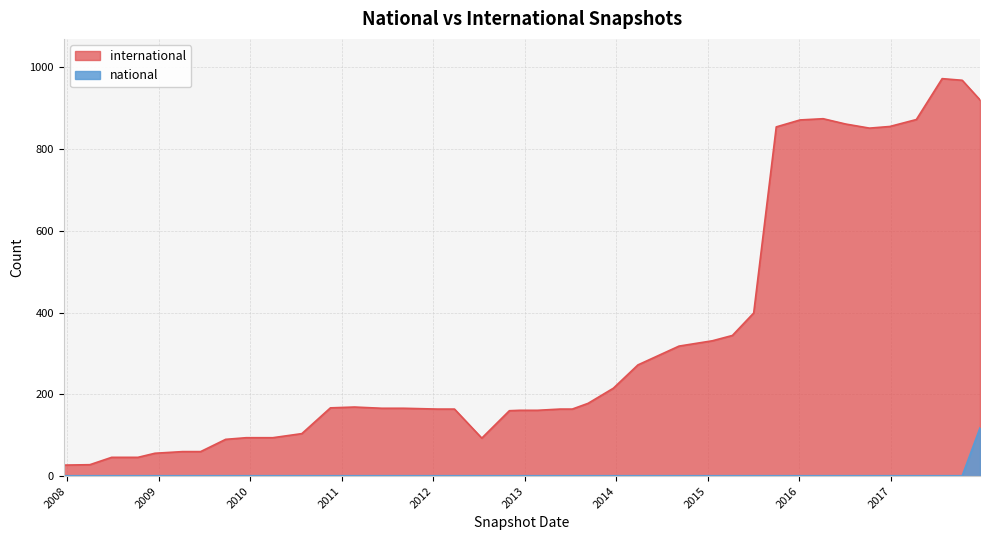

Rank the series by their average value, from lowest to highest.

national, international